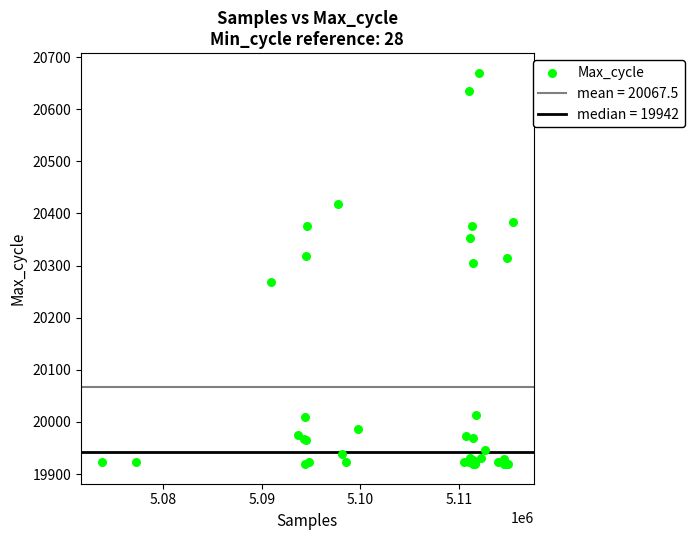

What Y value in the scatter plot is closest to 20294?

20304